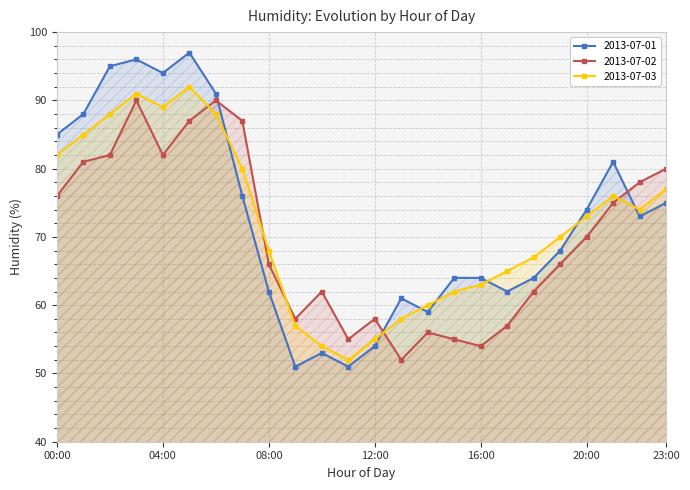

At which label does 2013-07-01 reach its minimum?

09:00